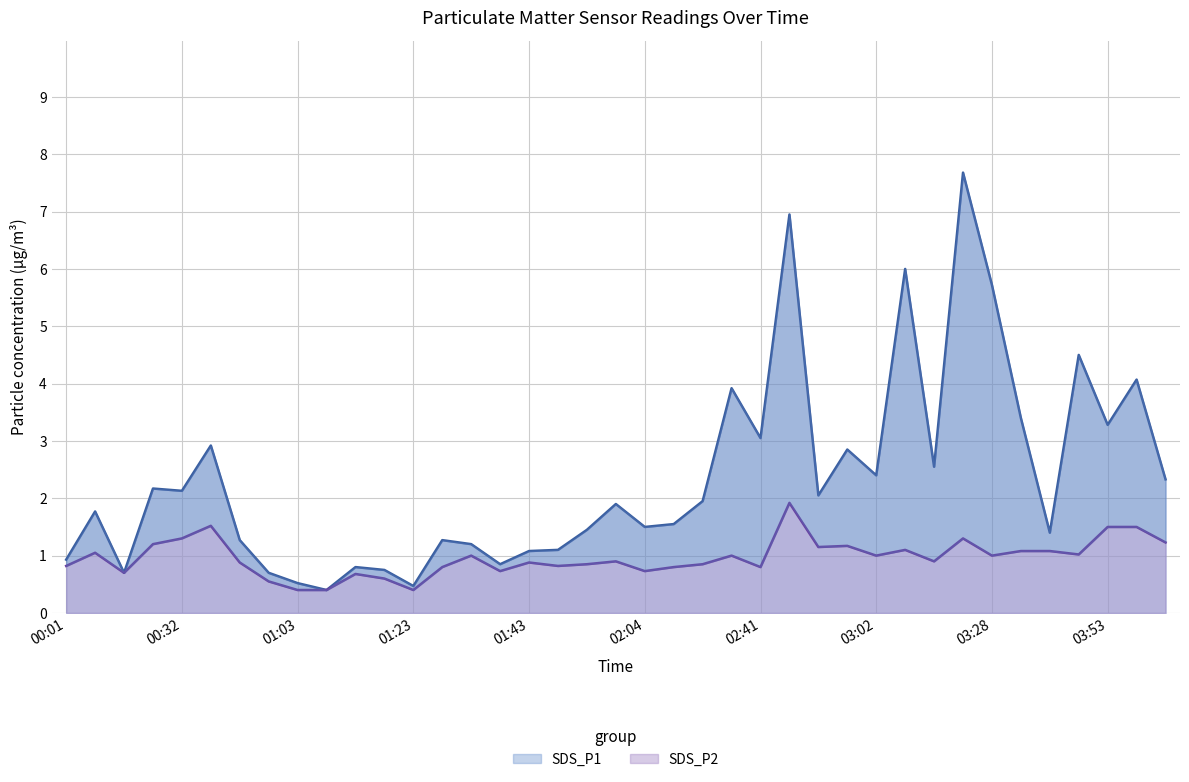

True or false: SDS_P1 has more than 2 points higher than both neighbors.

True